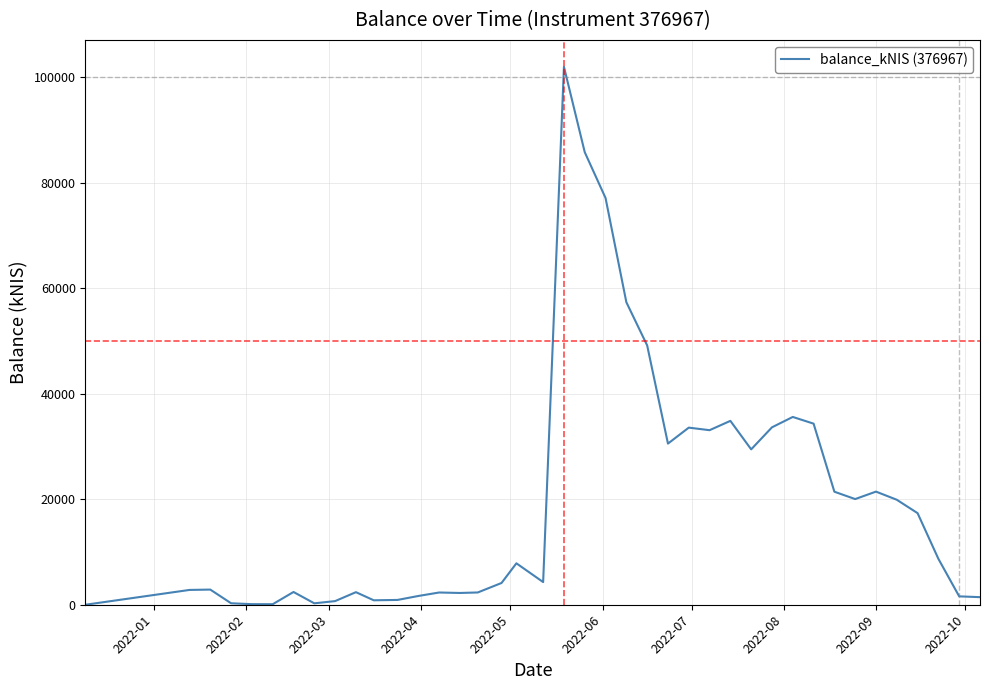

What is the difference between the maximum and minimum values?

101927.5